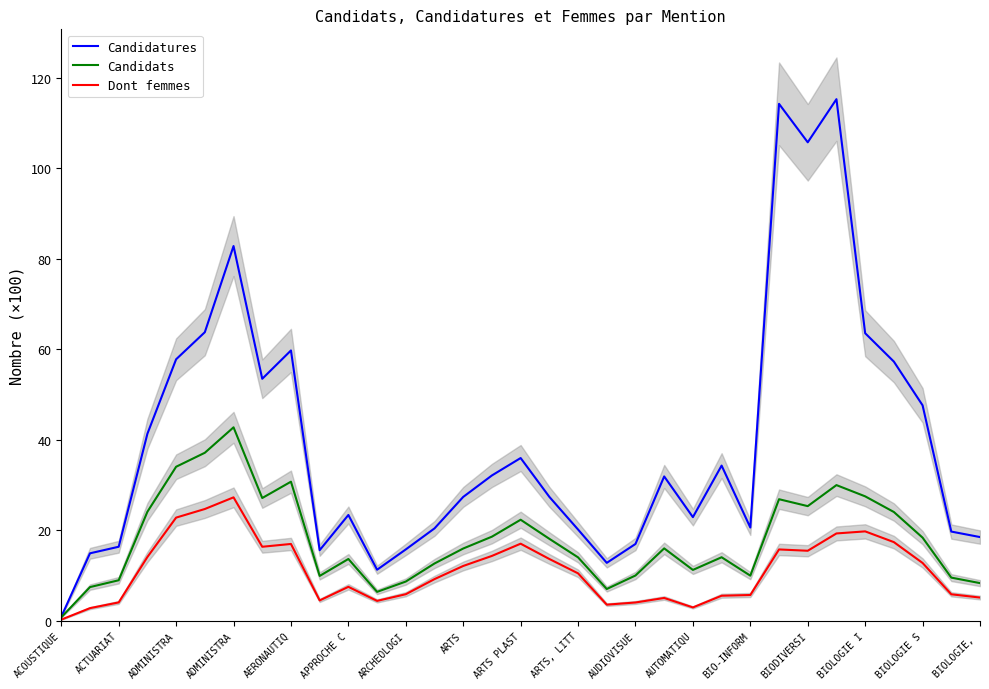

Reading left to right, transcribe all the data shown in this chart.

Candidatures: 0.9	14.9	16.3	41.3	57.8	63.8	82.8	53.5	59.7	15.6	23.4	11.3	15.7	20.4	27.3	32.1	35.9	27.4	20.1	12.8	16.9	31.9	22.9	34.3	20.6	114.2	105.7	115.3	63.5	57.3	47.6	19.7	18.5
Candidats: 0.7	7.4	8.9	24.1	34.0	37.1	42.7	27.1	30.7	9.9	13.6	6.4	8.6	12.6	15.9	18.6	22.3	18.1	14.0	7.0	10.0	16.0	11.2	14.0	9.9	26.8	25.3	30.0	27.5	24.0	18.4	9.5	8.3
Dont femmes: 0.2	2.8	4.0	14.1	22.8	24.7	27.3	16.3	17.0	4.5	7.5	4.4	5.8	9.2	12.1	14.3	17.0	13.6	10.5	3.5	4.0	5.0	2.9	5.5	5.7	15.7	15.4	19.3	19.7	17.4	12.8	5.8	5.1